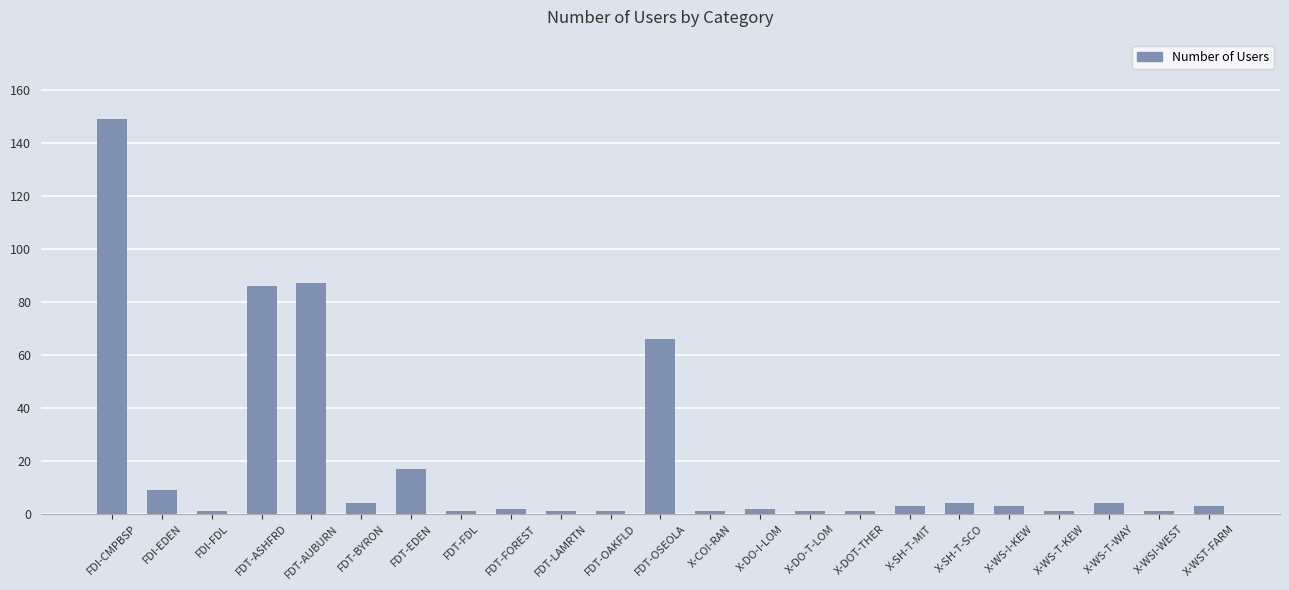

At which label is the value closest to 75?

FDT-OSEOLA